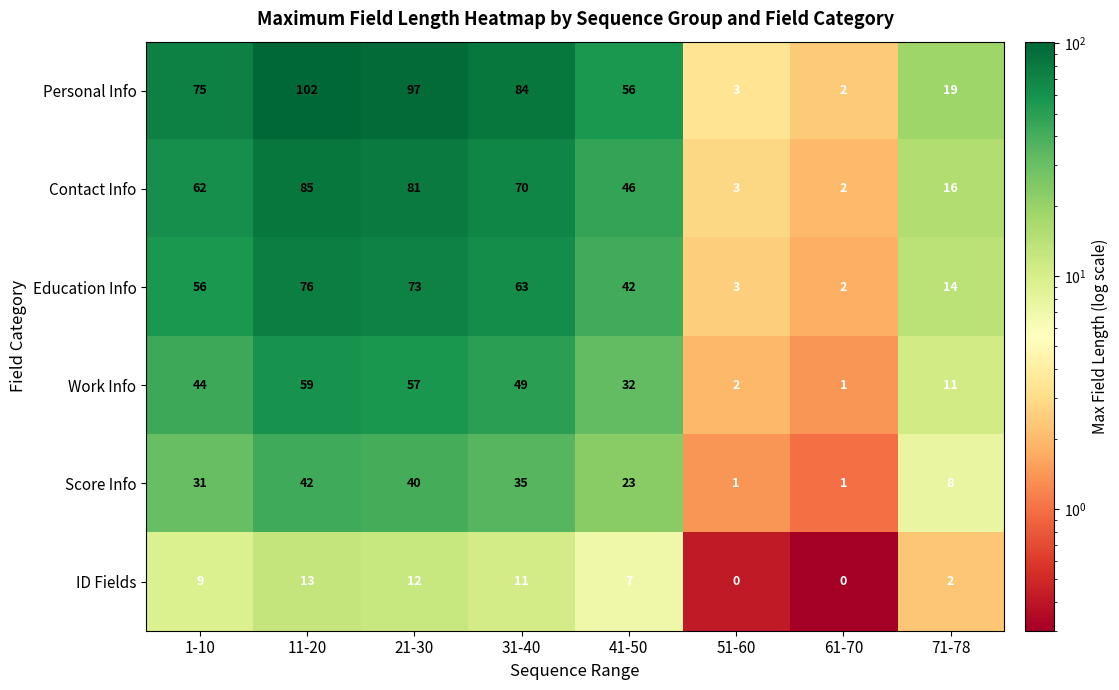

What is the average value of the Score Info series?

23